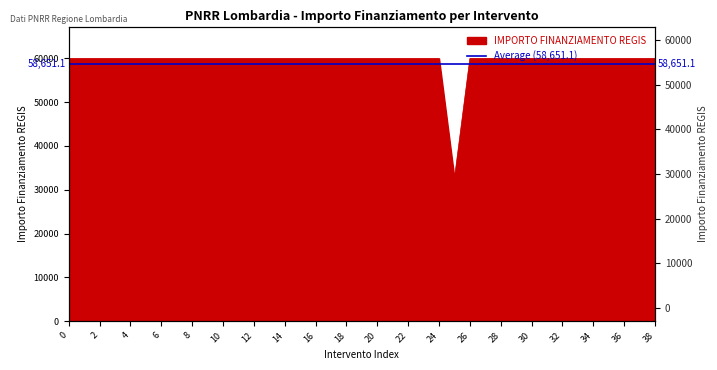

How many points are lower than both their immediate neighbors (excluding endpoints)?

1